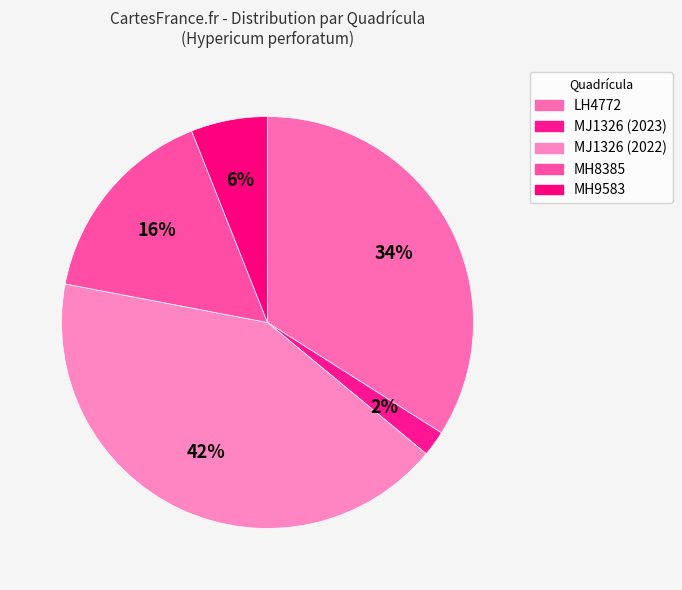

Do MJ1326 (2023) and MH9583 together represent more than half of the pie?

No